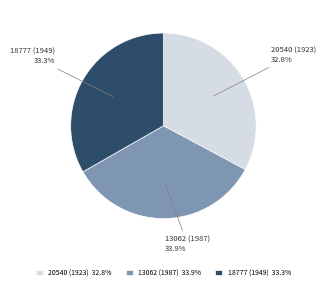

Between 18777 (1949) and 13062 (1987), which is larger?

13062 (1987)